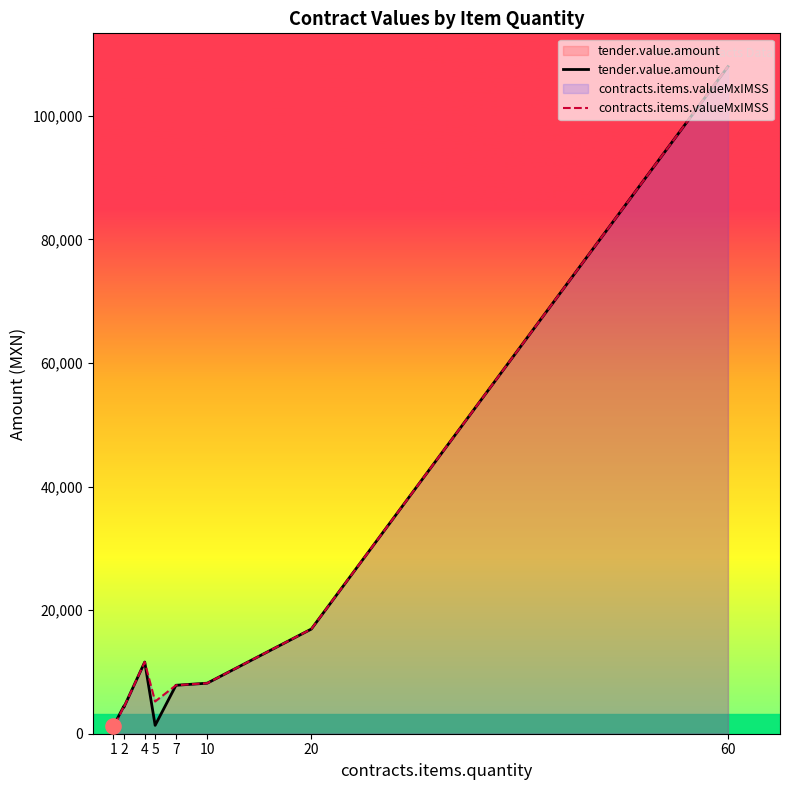

Which series has the largest total across all categories?

contracts.items.valueMxIMSS